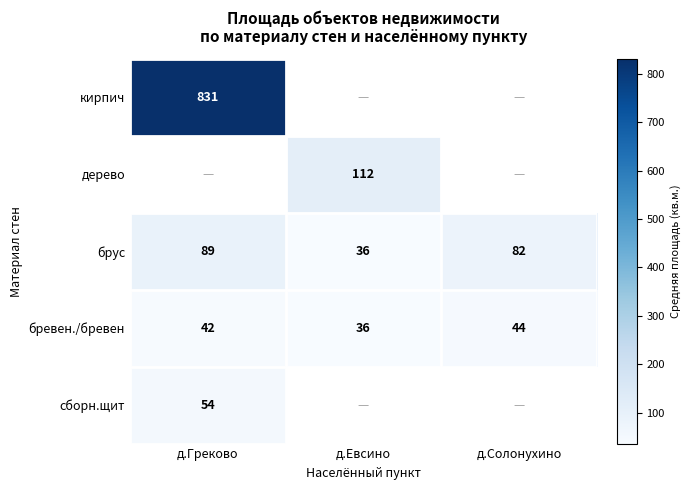

True or false: бревен./бревен has a value of 36 at д.Евсино.

True